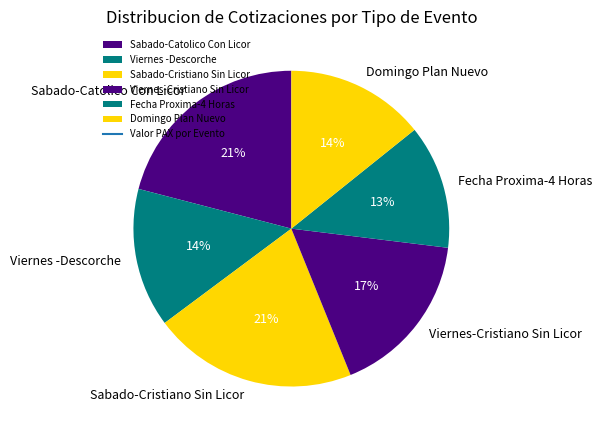

The Viernes-Cristiano Sin Licor slice represents 23% of the pie. True or false?

False